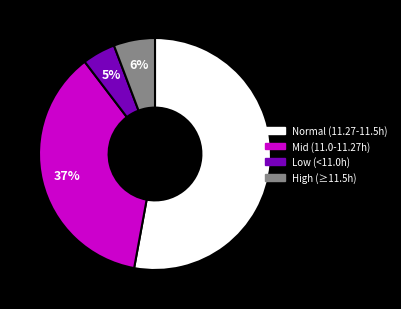

Does any single category account for the majority?

Yes